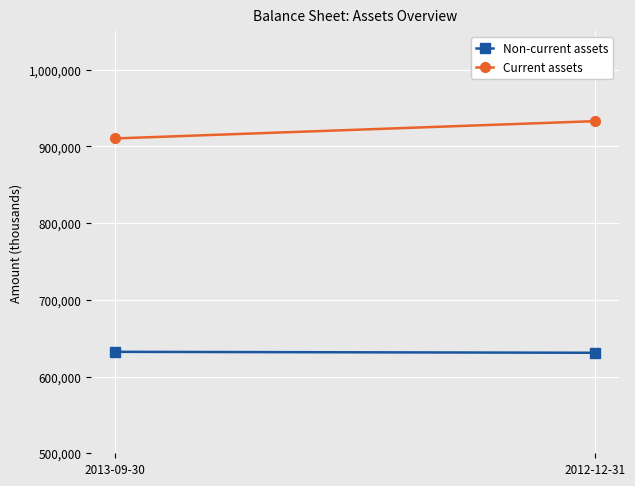

What is the average value of the Current assets series?

921771